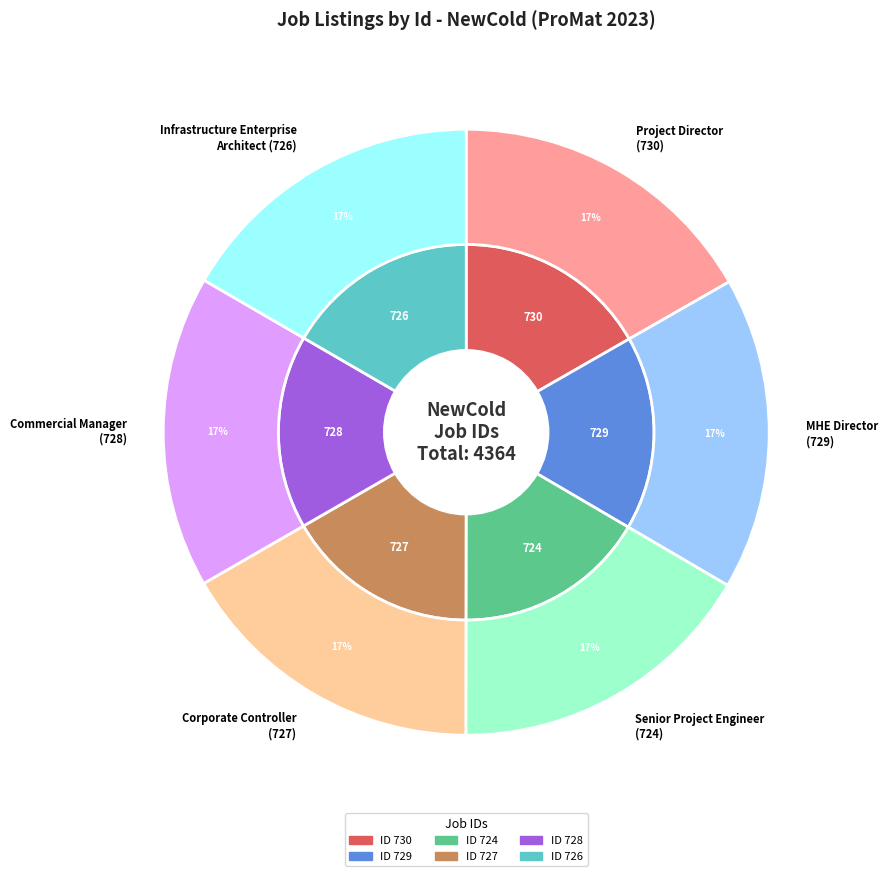

To the nearest percent, what is the combined percentage of Infrastructure Enterprise
Architect (726) and Project Director
(730)?

33%